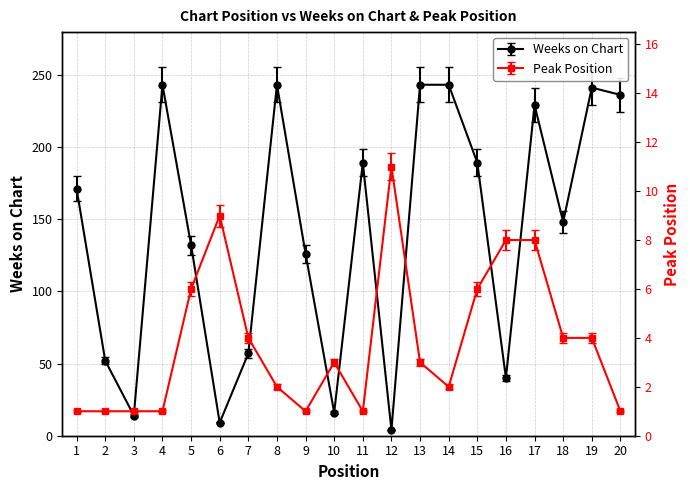

What value does the Weeks on Chart series have at 4, to the nearest 5?

245